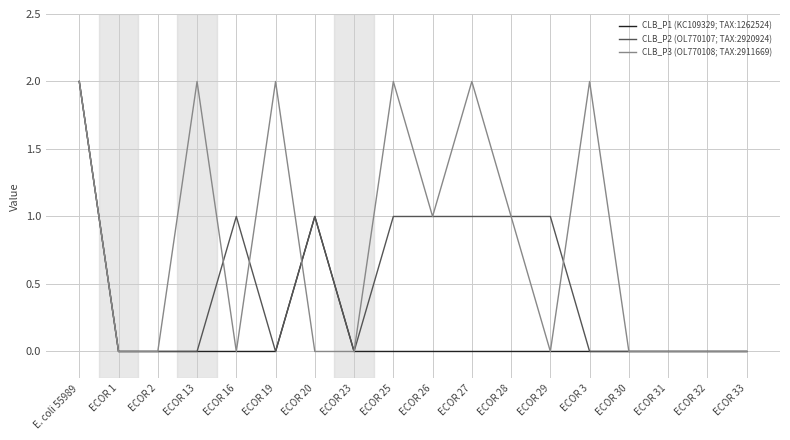

The value of CLB_P2 (OL770107; TAX:2920924) at ECOR 20 is 1. True or false?

True